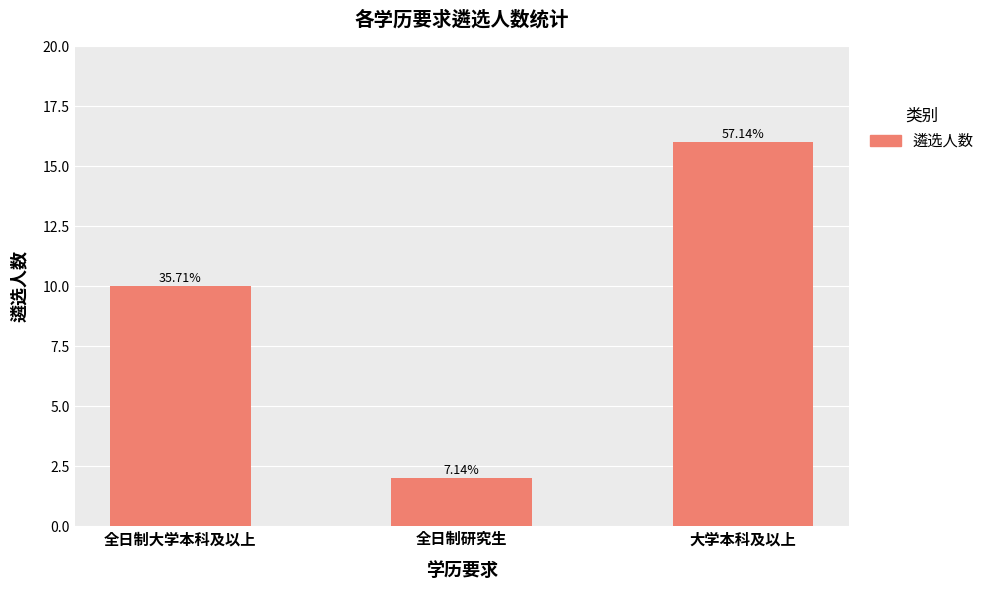

At which label does the data first exceed 10?

大学本科及以上